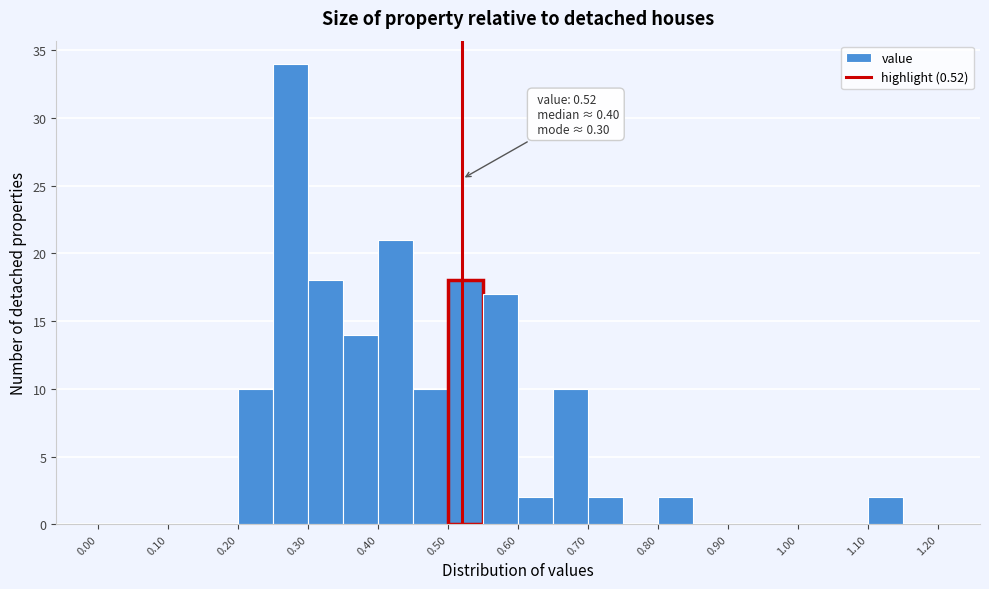

Which range on the x-axis has the tallest bar?

0.25 to 0.30